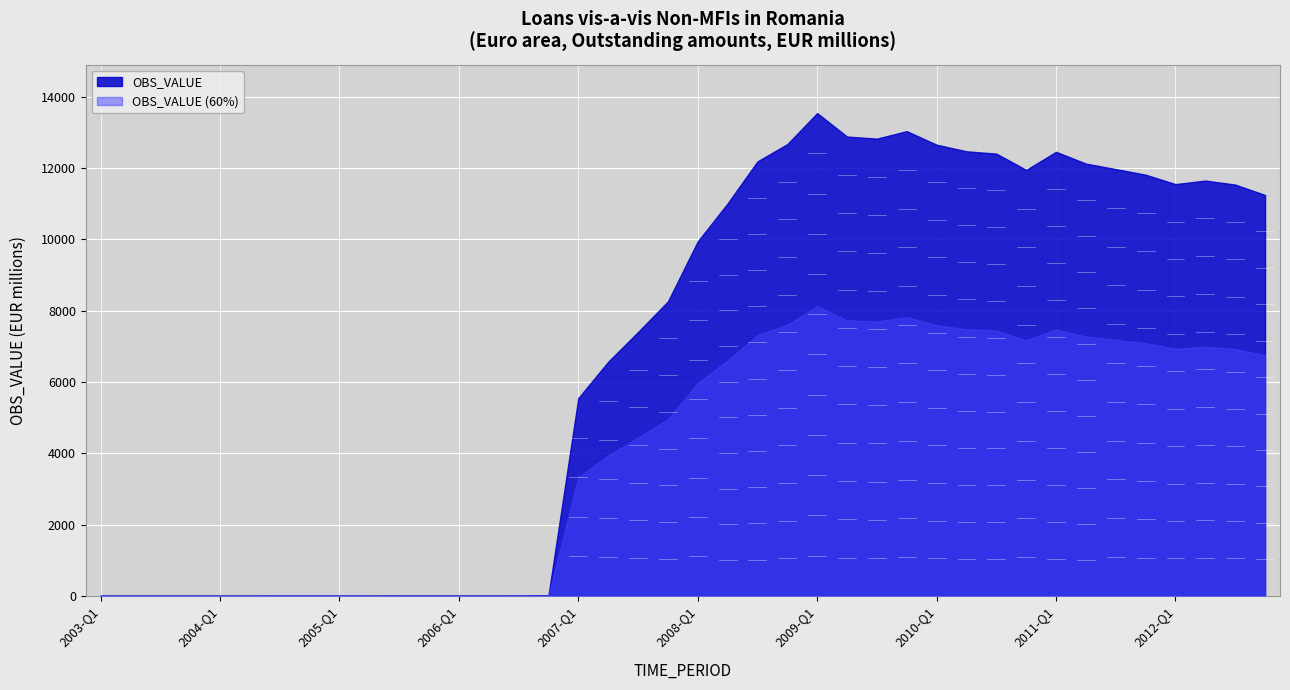

Rank the categories by value from lowest to highest.

2003-Q1, 2003-Q2, 2003-Q3, 2003-Q4, 2004-Q1, 2004-Q2, 2004-Q3, 2004-Q4, 2005-Q1, 2005-Q2, 2005-Q3, 2005-Q4, 2006-Q1, 2006-Q2, 2006-Q3, 2006-Q4, 2007-Q1, 2007-Q2, 2007-Q3, 2007-Q4, 2008-Q1, 2008-Q2, 2012-Q4, 2012-Q3, 2012-Q1, 2012-Q2, 2011-Q4, 2010-Q4, 2011-Q3, 2011-Q2, 2008-Q3, 2010-Q3, 2011-Q1, 2010-Q2, 2010-Q1, 2008-Q4, 2009-Q3, 2009-Q2, 2009-Q4, 2009-Q1